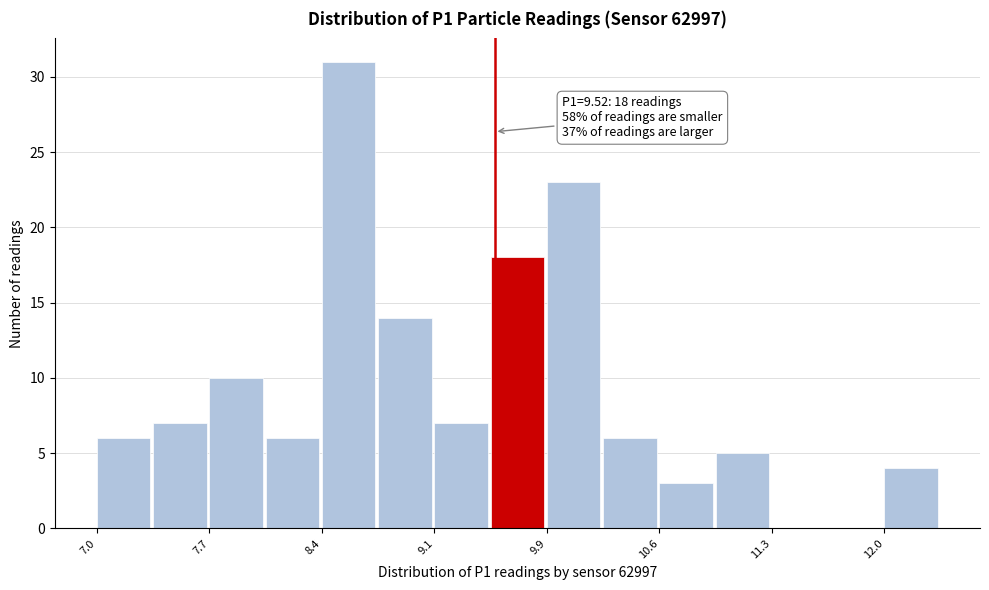

Around what value on the x-axis is the tallest bar? Give the approximate position of its centre, as read against the axis.

8.6